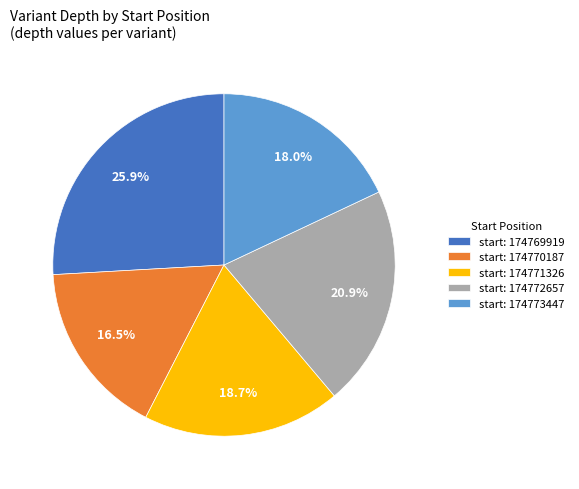

To the nearest percent, what is the difference between the largest and smallest slice percentages?

9%